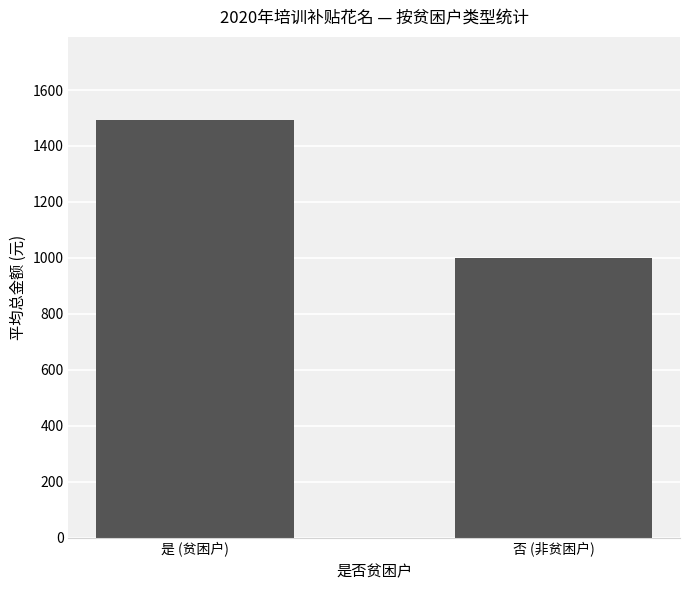

The chart shows a value of 1491.7 at 是 (贫困户). True or false?

True